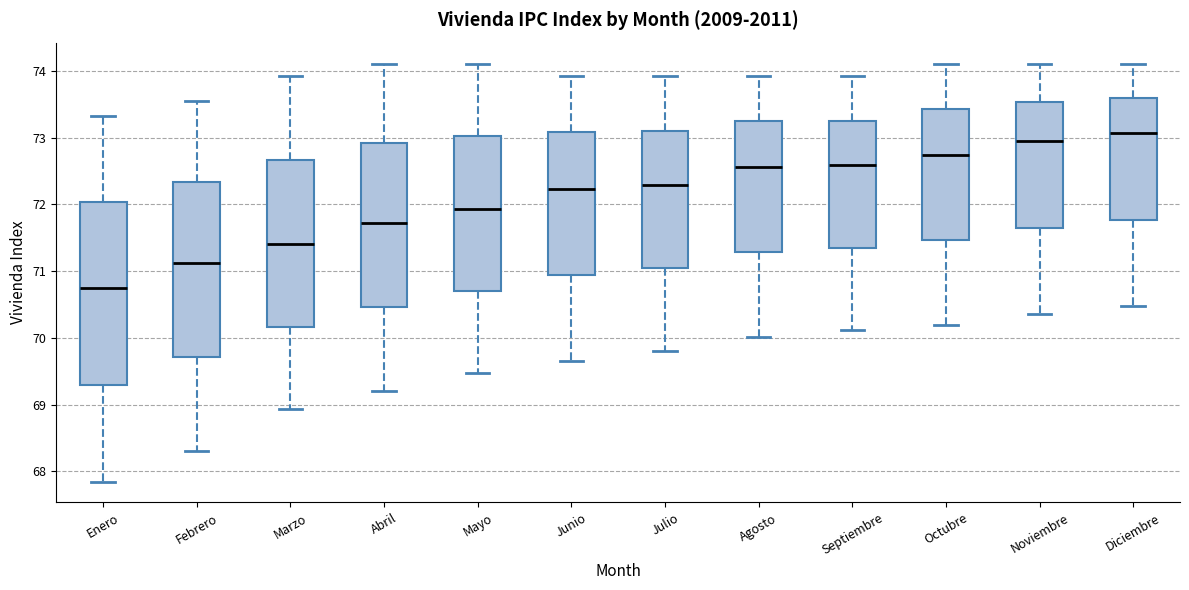

Which box is the tallest, from its lower edge to its upper edge?

Enero